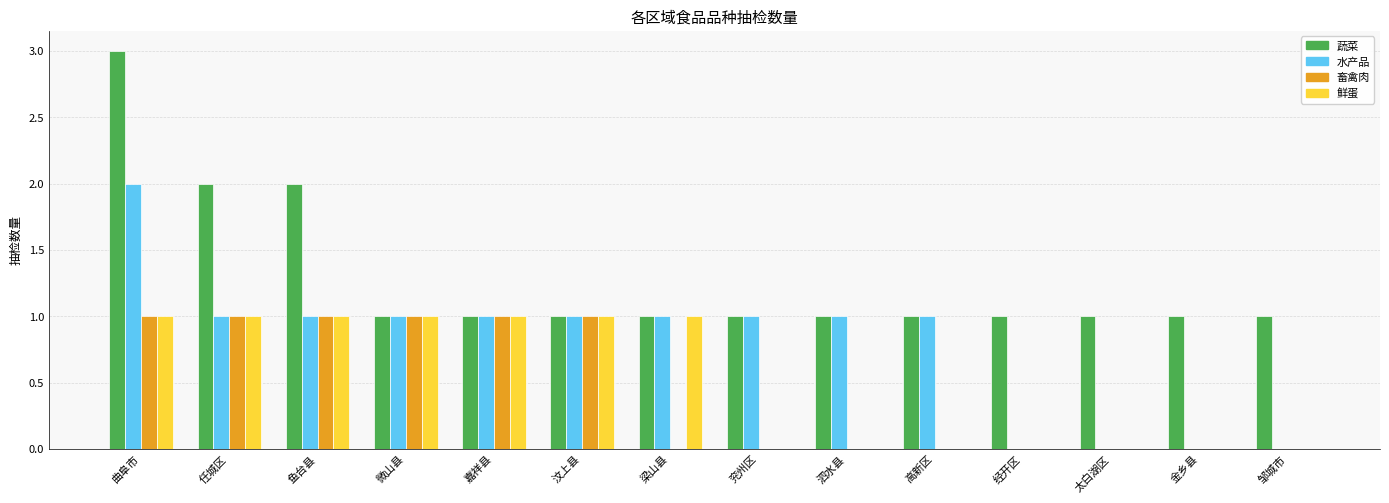

What is the greatest value displayed?

3